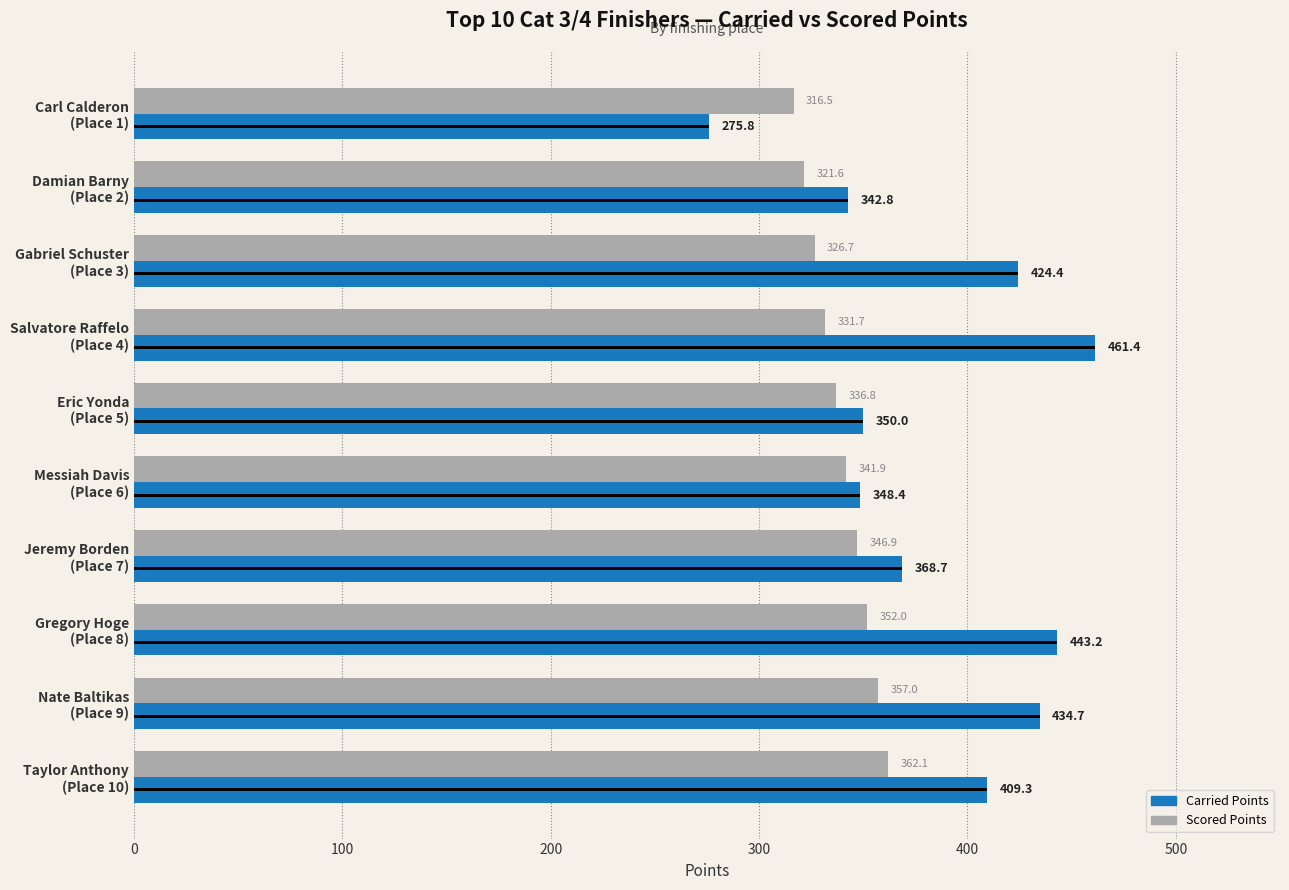

What is the difference between the Scored Points values at Damian Barny (Place 2) and Eric Yonda (Place 5)?

15.2